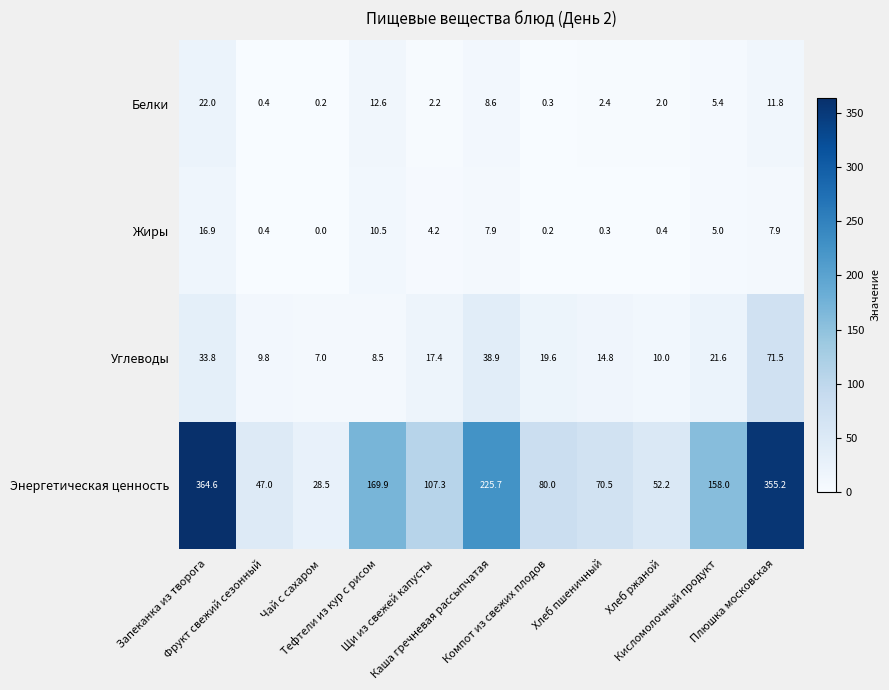

What is the sum of all Углеводы values?

252.9